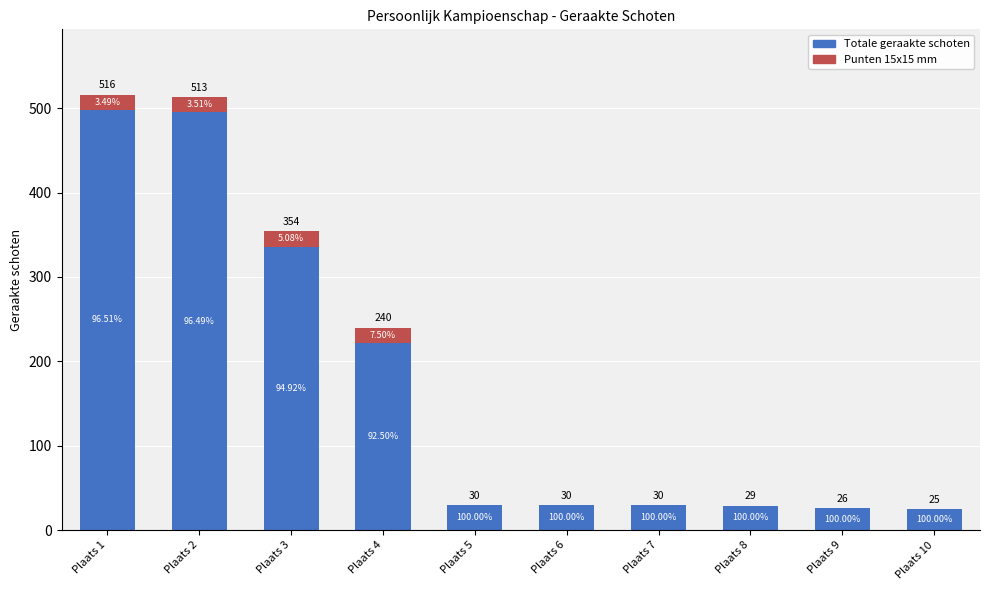

Does the chart contain stacked bars?

Yes